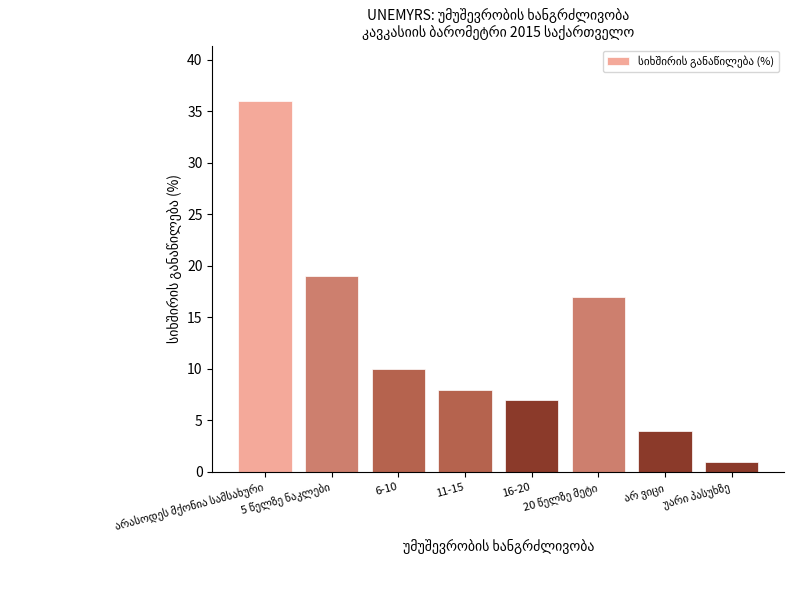

Does the chart contain any negative values?

No